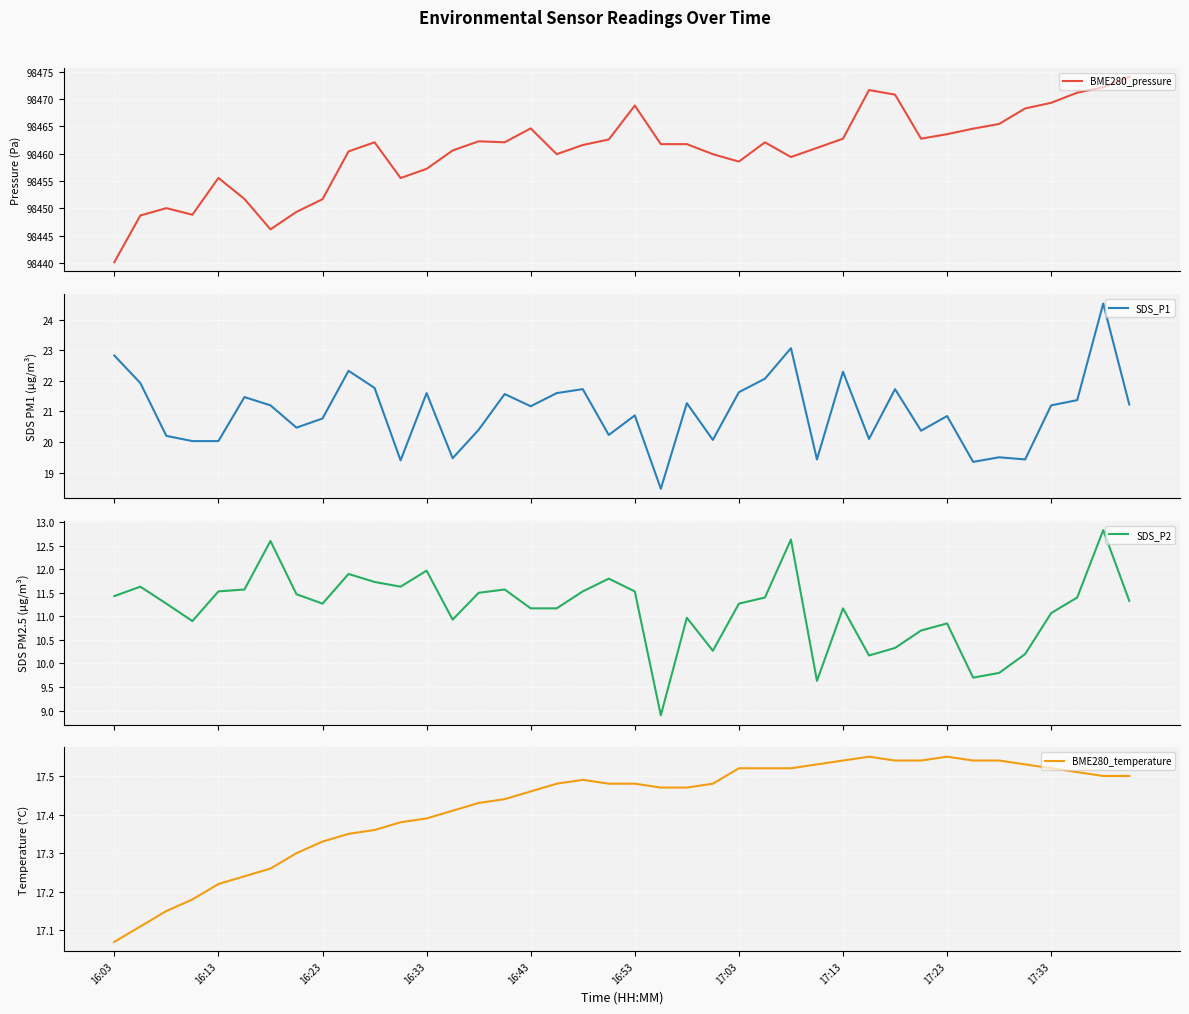

What is the value of the SDS_P1 point at the 32nd from the left?

20.4